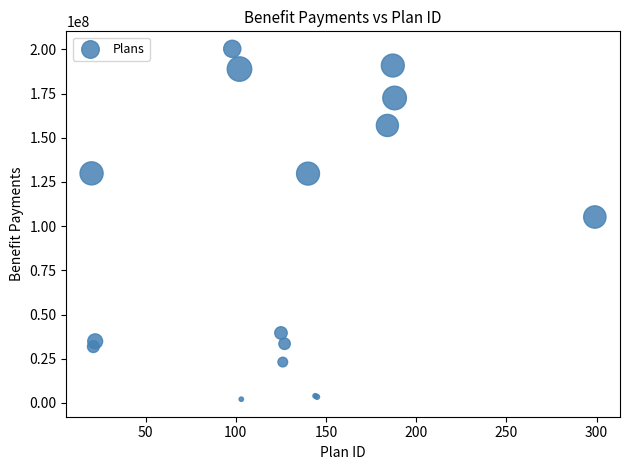

What Y value in the scatter plot is closest to 101185514?

105159000